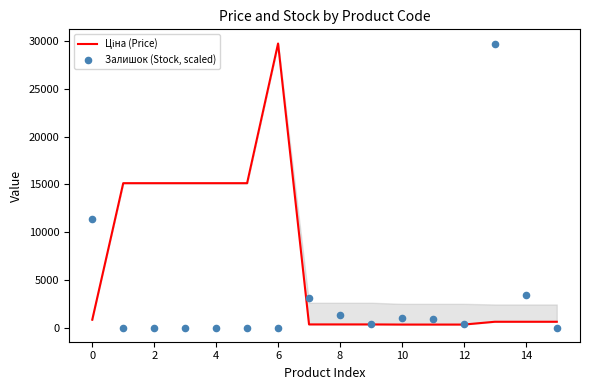

At how many categories does at least one series exceed 3601?

8